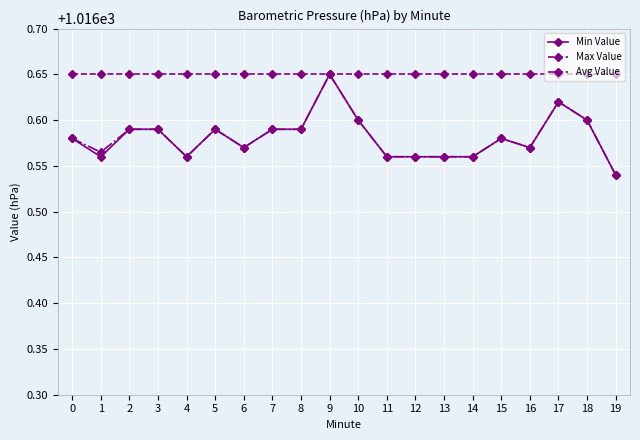

Is it true that Min Value equals 662.2 at 13?

False